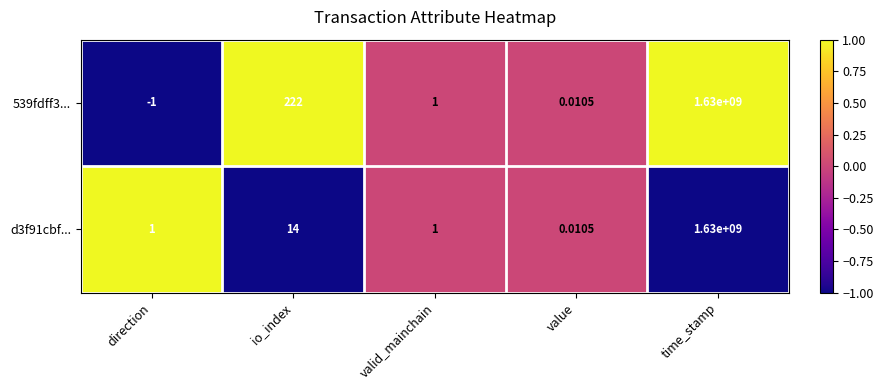

Which label corresponds to the smallest value in the chart?

direction